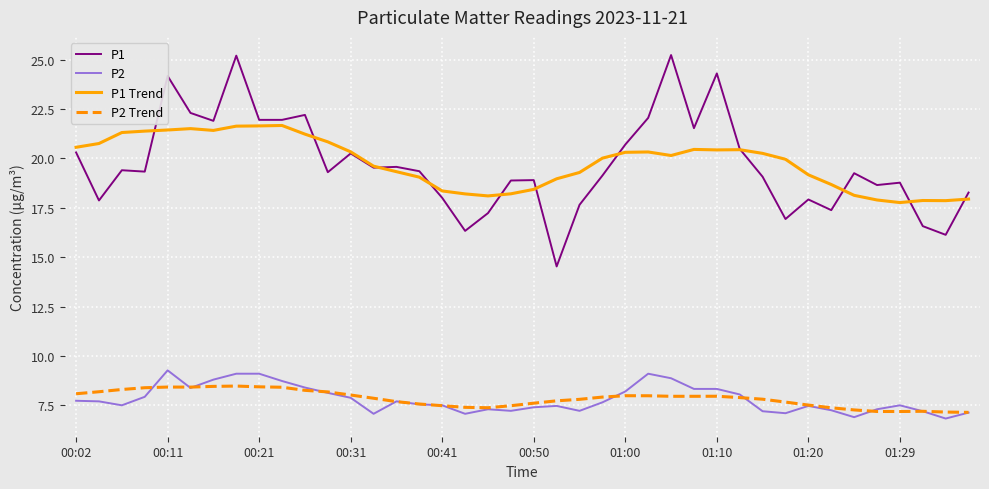

True or false: P1 Trend and P2 intersect in this chart.

False